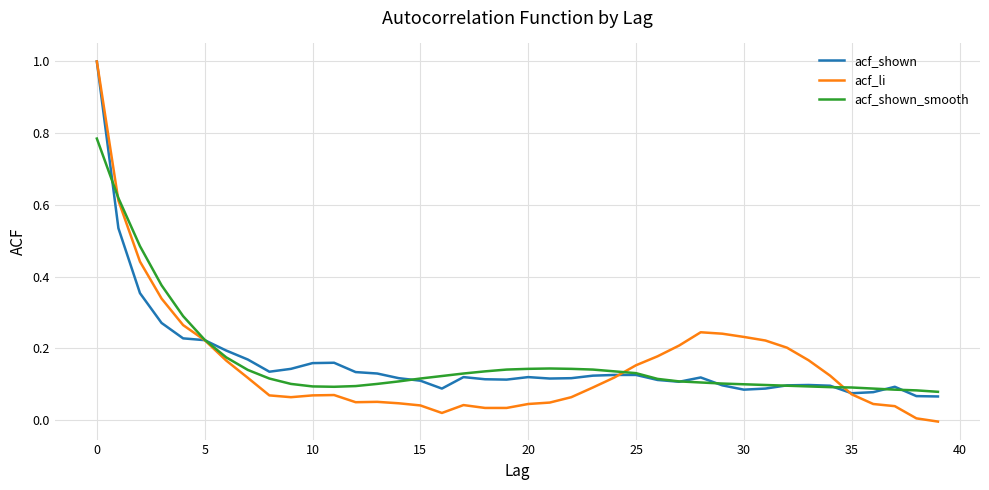

What is the highest value of the acf_shown series?

1.0